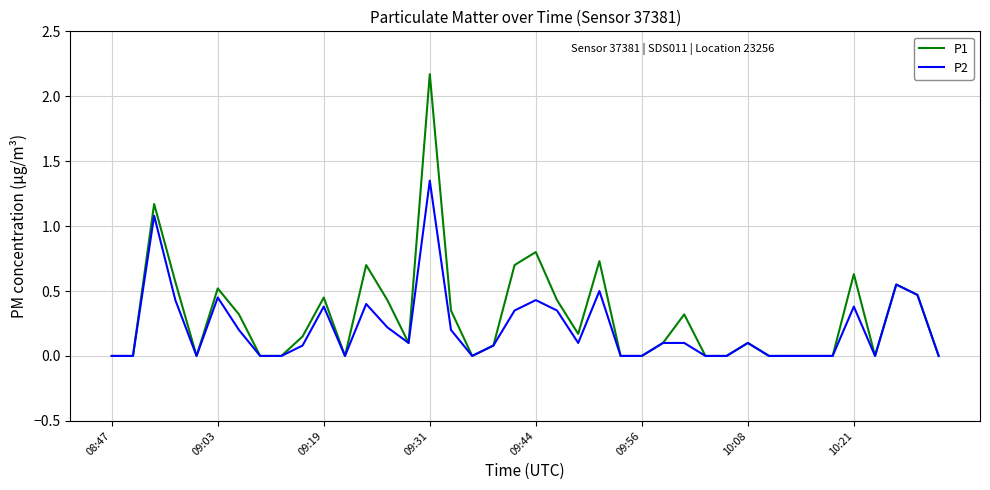

Which series has the largest range (max minus min)?

P1